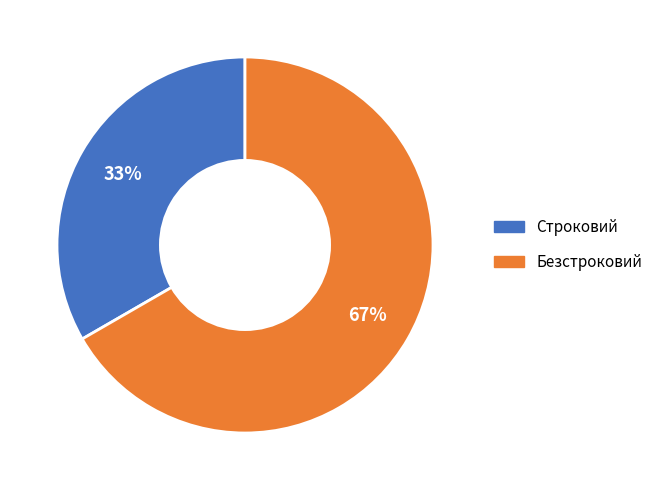

To the nearest percent, what percentage of the pie is Безстроковий?

67%